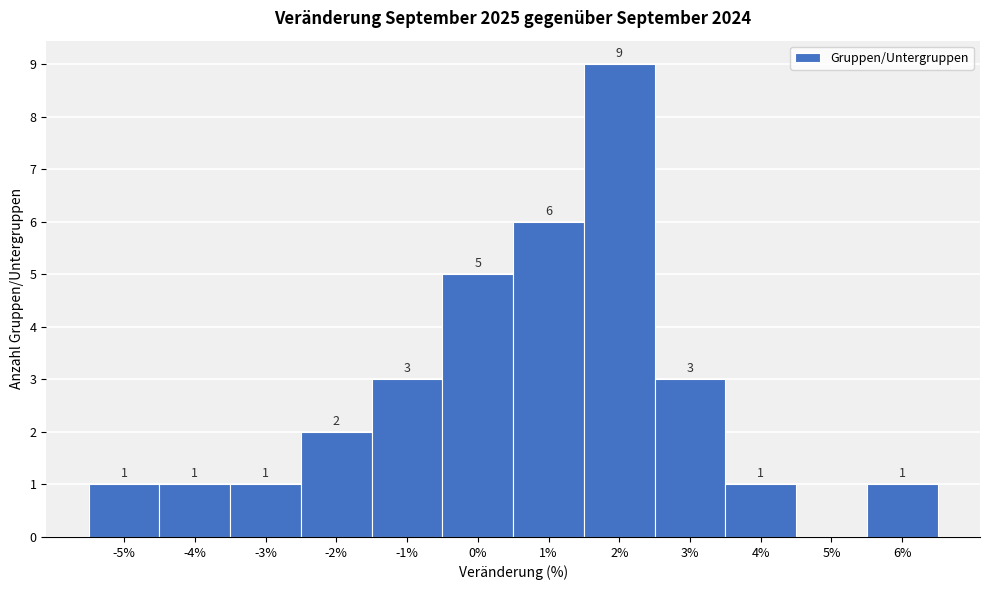

Reading right to left, extract all data points from this chart.

6%=1	5%=0	4%=1	3%=3	2%=9	1%=6	0%=5	-1%=3	-2%=2	-3%=1	-4%=1	-5%=1